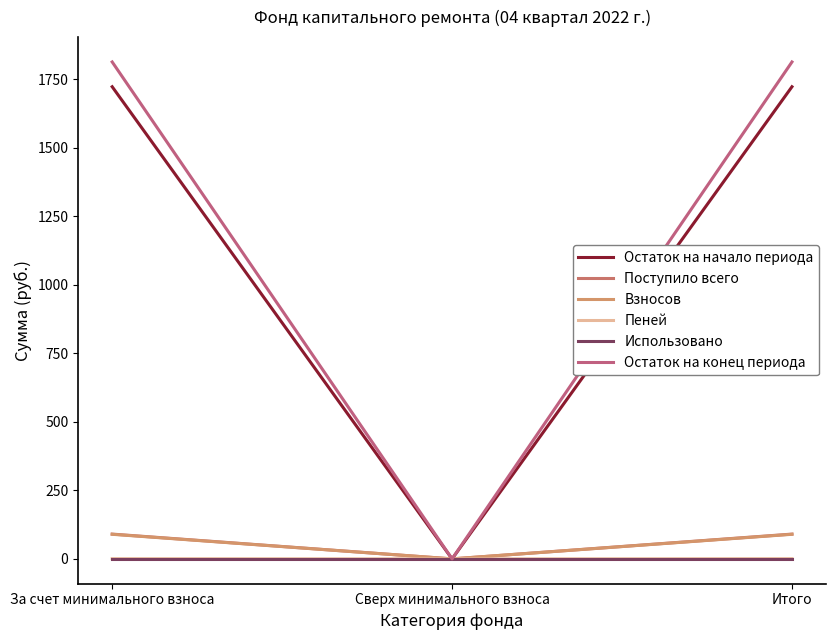

Reading right to left, what are all the values shown in this chart?

Остаток на начало периода: Итого=1722.5	Сверх минимального взноса=0.0	За счет минимального взноса=1722.5
Поступило всего: Итого=90.4	Сверх минимального взноса=0.0	За счет минимального взноса=90.4
Взносов: Итого=89.7	Сверх минимального взноса=0.0	За счет минимального взноса=89.7
Пеней: Итого=0.8	Сверх минимального взноса=0.0	За счет минимального взноса=0.8
Использовано: Итого=0.0	Сверх минимального взноса=0.0	За счет минимального взноса=0.0
Остаток на конец периода: Итого=1813.0	Сверх минимального взноса=0.0	За счет минимального взноса=1813.0